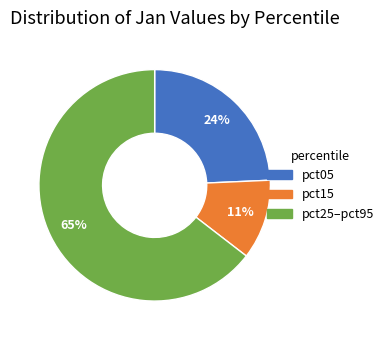

To the nearest percent, what is the average slice percentage?

33%